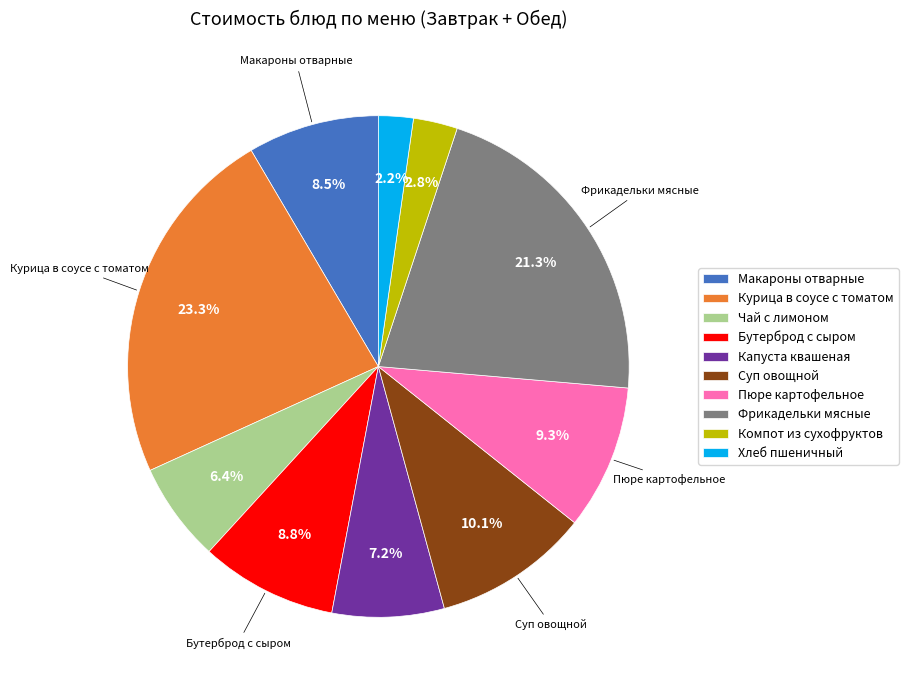

Is the sum of Капуста квашеная and Макароны отварные greater than half?

No